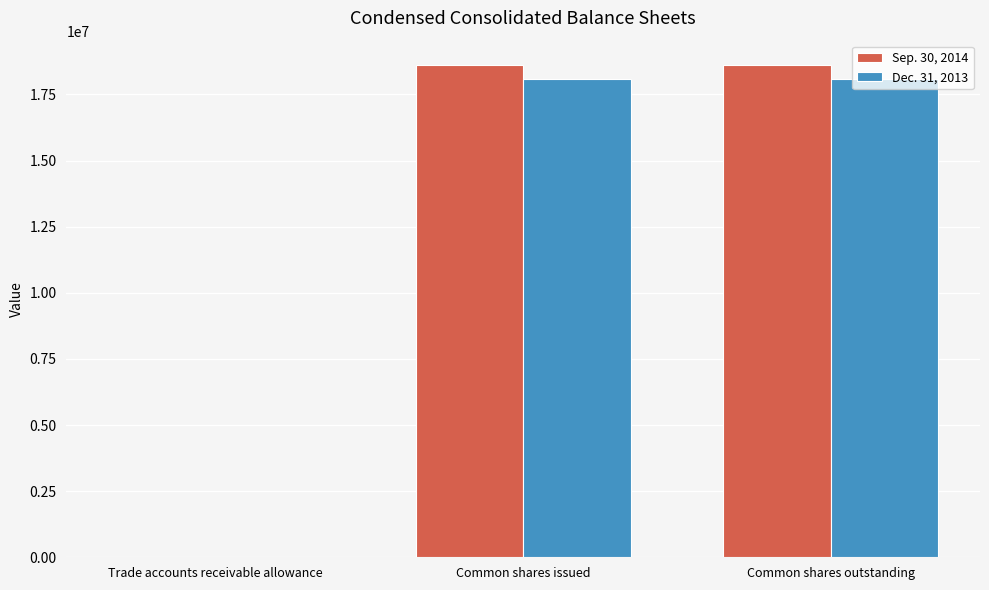

Are the bars horizontal?

No